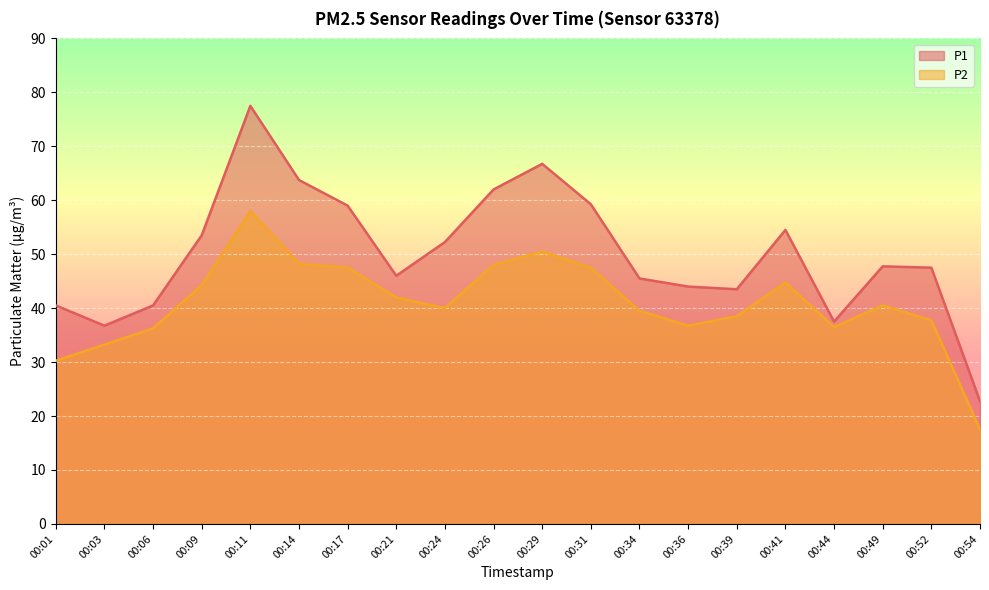

What is the difference between the second highest and minimum values in the P2 series?

33.0